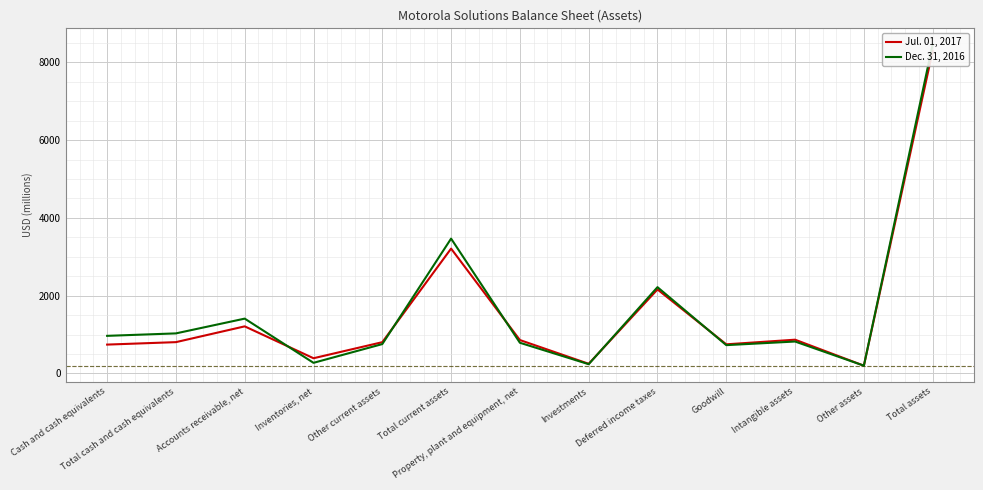

Which series has the largest range (max minus min)?

Dec. 31, 2016